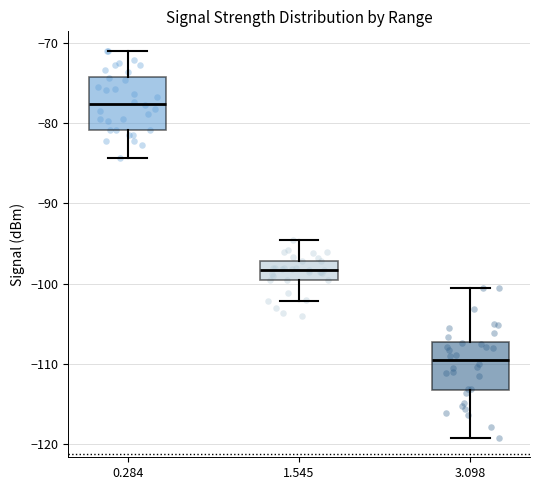

Reading left to right, transcribe this box plot: for each box, give where its median line is, the range the box spans, and where its two whiskers end, as read against the y-axis. The values are not printed on the chart, so give them approximately, as read against the axis.

0.284: median -78, box -81 to -74, whiskers -84 to -71
1.545: median -98, box -99 to -97, whiskers -102 to -95
3.098: median -109, box -113 to -107, whiskers -119 to -101